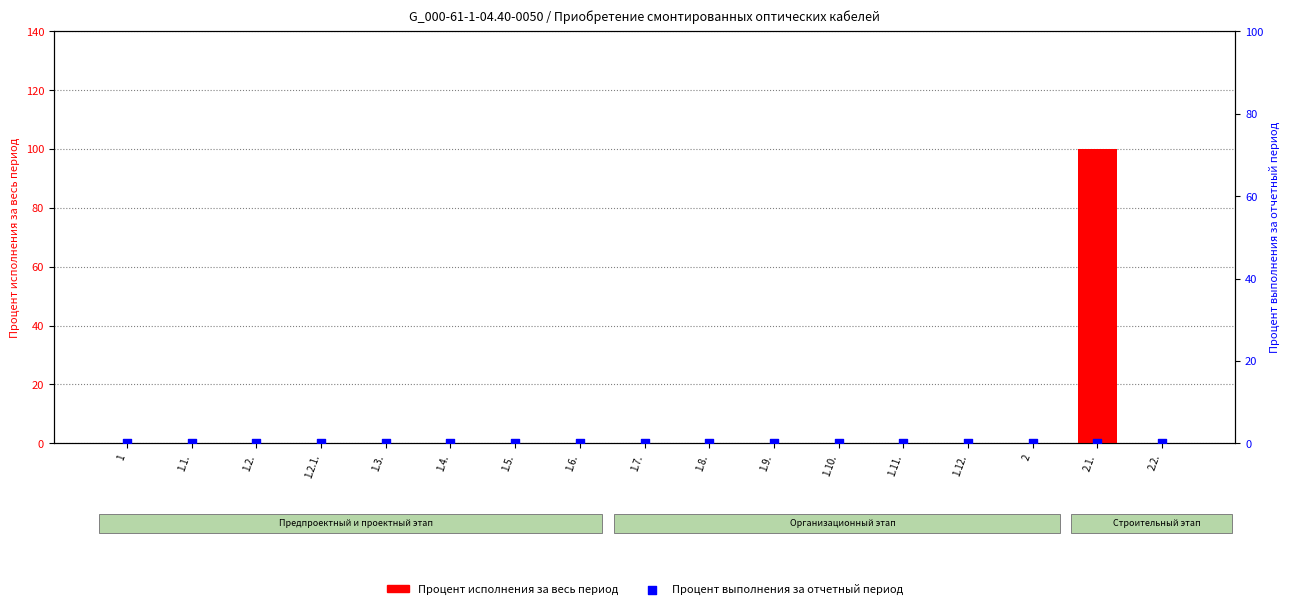

Which series has the largest Y range (max minus min)?

Процент исполнения за весь период